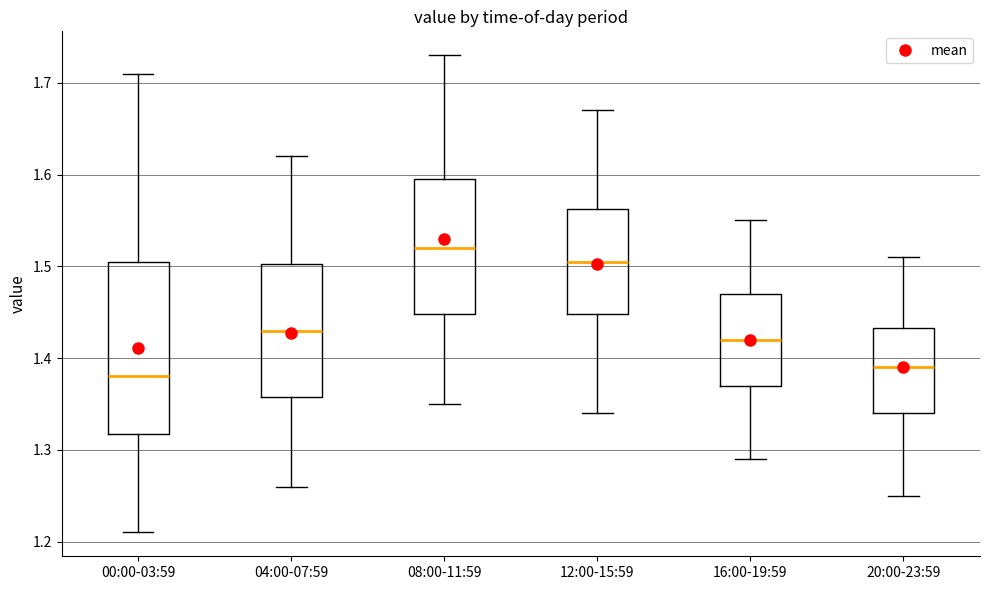

Reading left to right, transcribe this box plot: for each box, give where its median line is, the range the box spans, and where its two whiskers end, as read against the y-axis. The values are not printed on the chart, so give them approximately, as read against the axis.

00:00-03:59: median 1.38, box 1.32 to 1.51, whiskers 1.21 to 1.71
04:00-07:59: median 1.43, box 1.36 to 1.50, whiskers 1.26 to 1.62
08:00-11:59: median 1.52, box 1.45 to 1.60, whiskers 1.35 to 1.73
12:00-15:59: median 1.51, box 1.45 to 1.56, whiskers 1.34 to 1.67
16:00-19:59: median 1.42, box 1.37 to 1.47, whiskers 1.29 to 1.55
20:00-23:59: median 1.39, box 1.34 to 1.43, whiskers 1.25 to 1.51